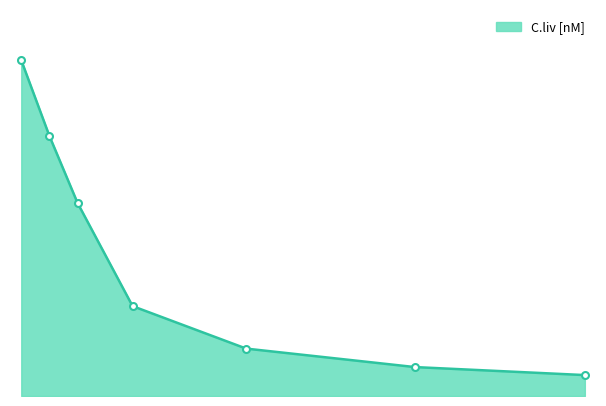

Which label corresponds to the smallest value in the chart?

10.04158004158